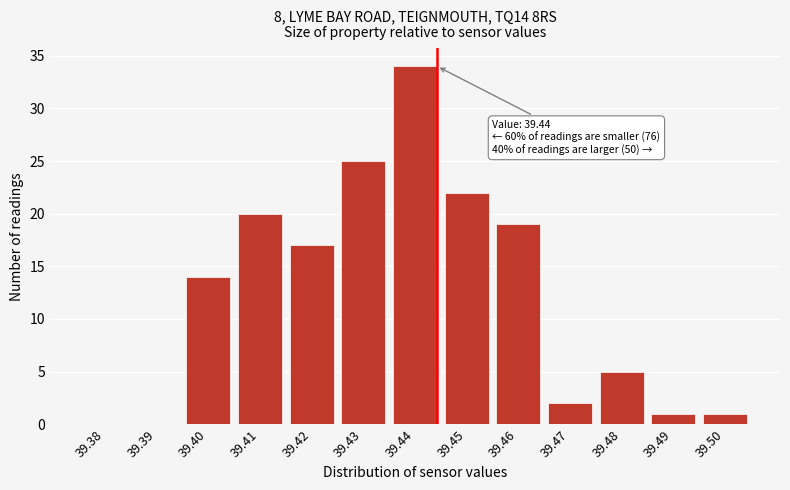

Reading left to right, extract all data points from this chart.

39.38=0	39.39=0	39.40=14	39.41=20	39.42=17	39.43=25	39.44=34	39.45=22	39.46=19	39.47=2	39.48=5	39.49=1	39.50=1